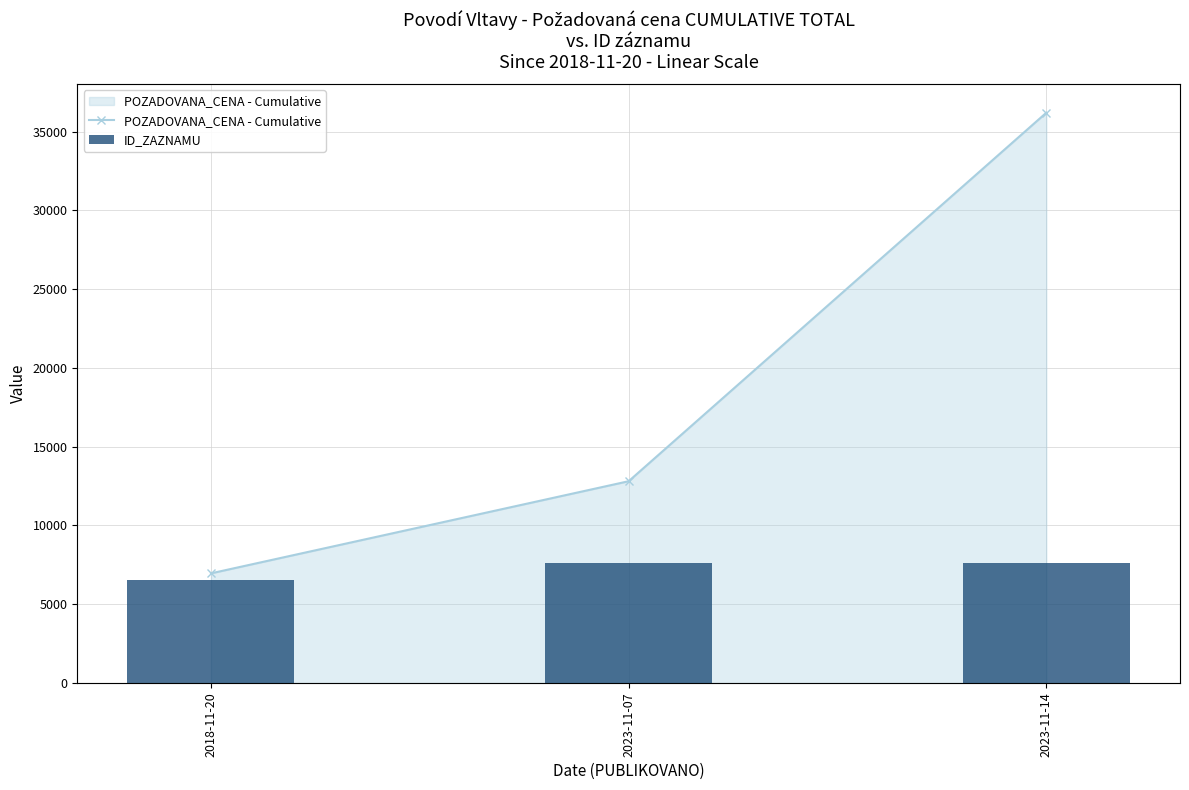

Which series has the largest total across all categories?

ID_ZAZNAMU